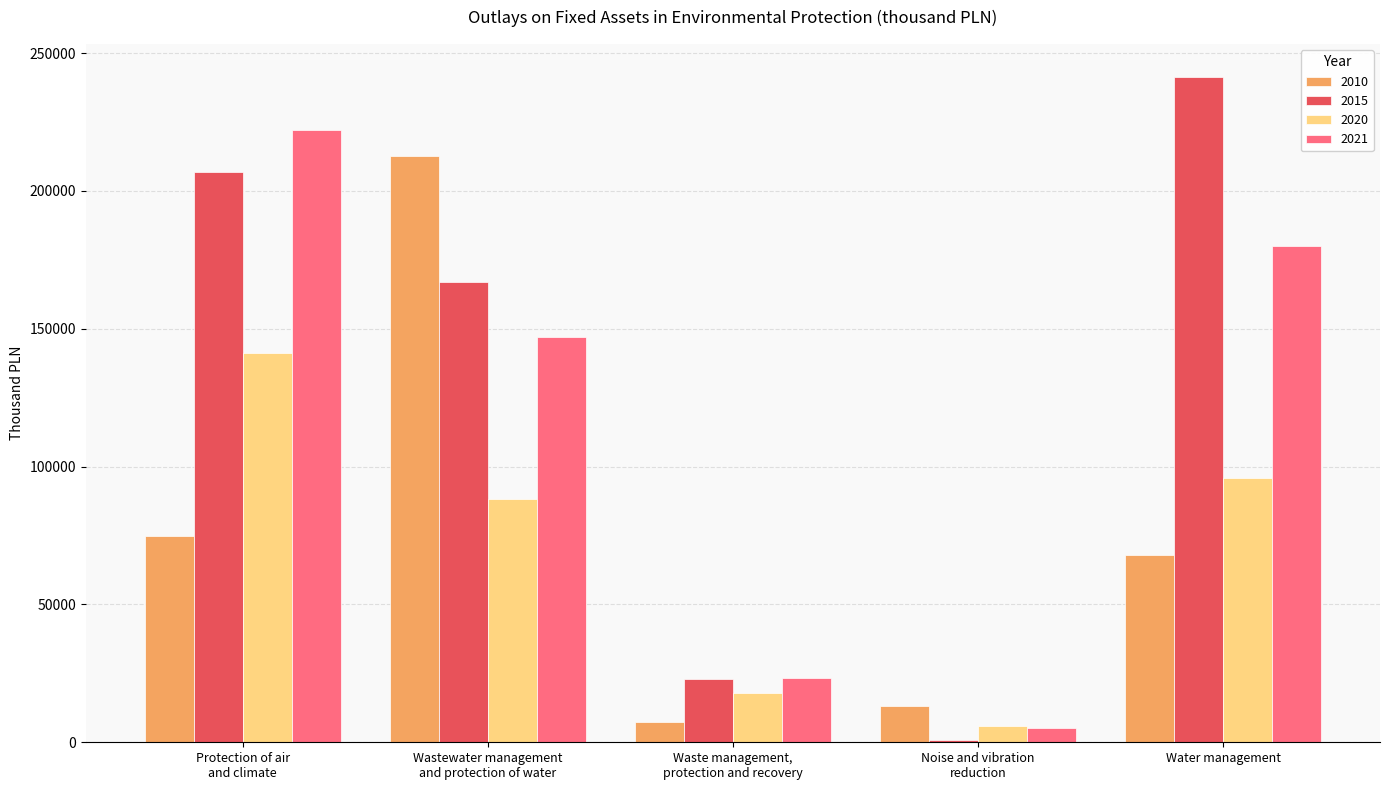

What is the sum of all 2021 values?

577849.6